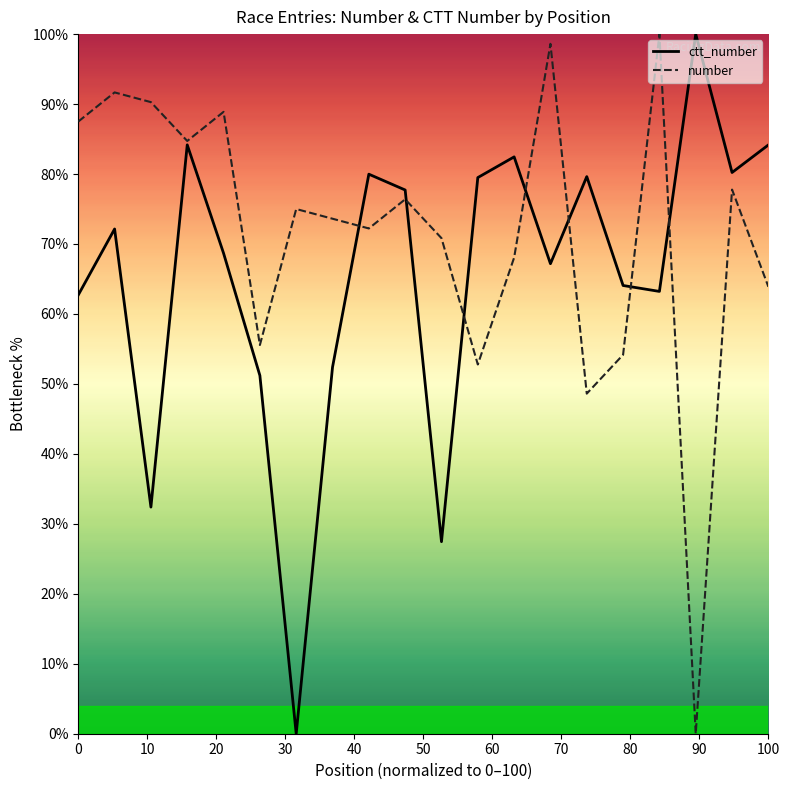

Which series ends up on top after the final intersection of ctt_number and number?

ctt_number